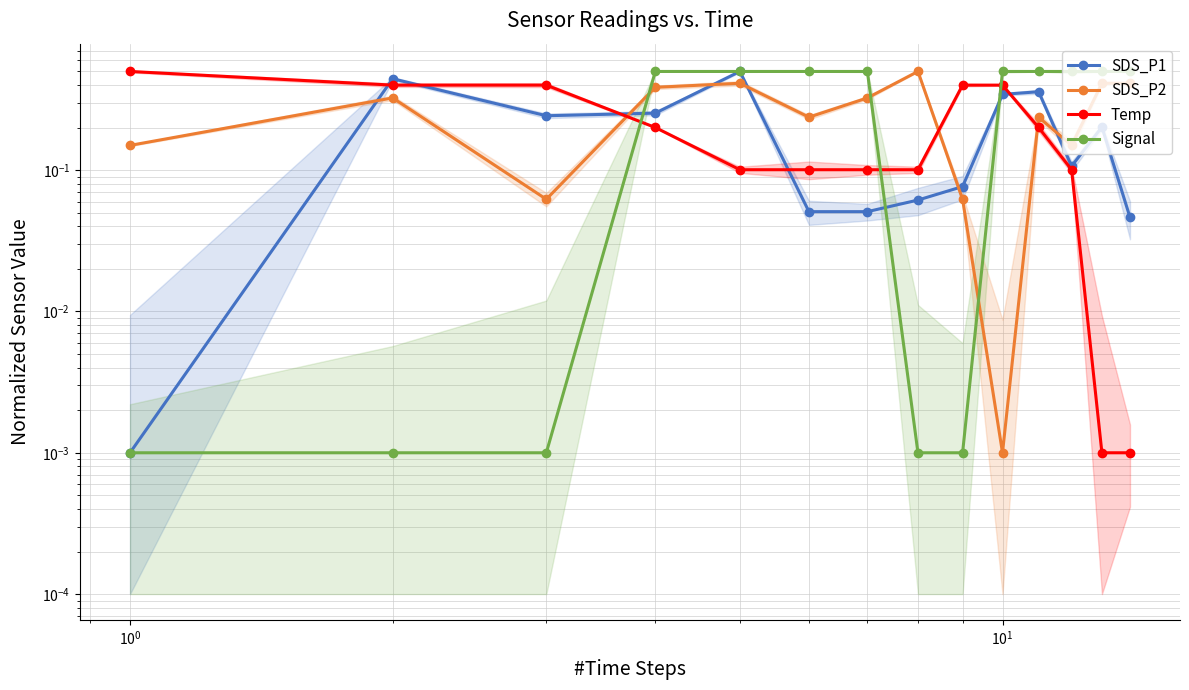

Which series has the widest spread of values?

SDS_P1